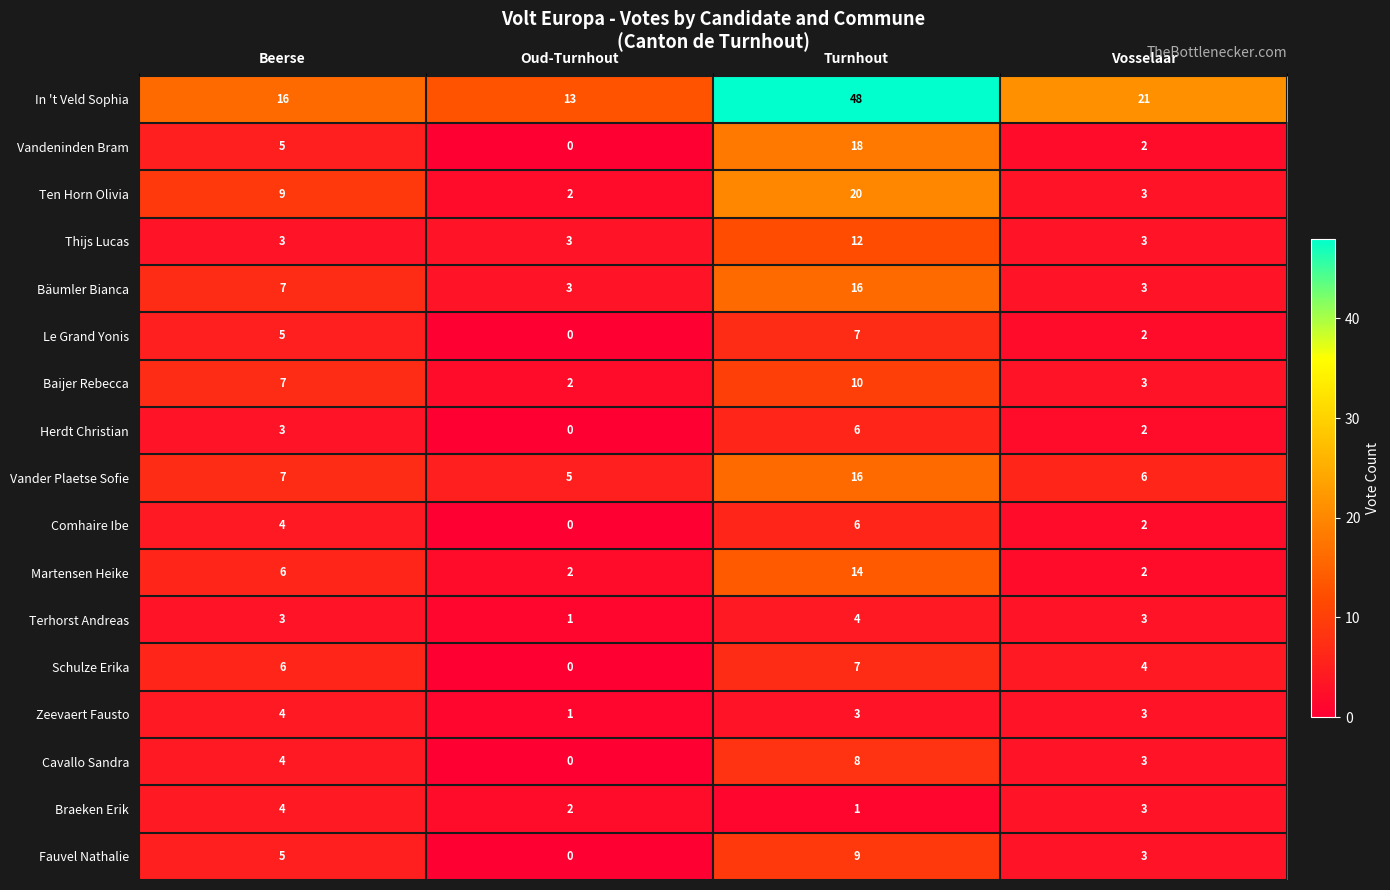

The In 't Veld Sophia series shows 10 at Vosselaar. True or false?

False